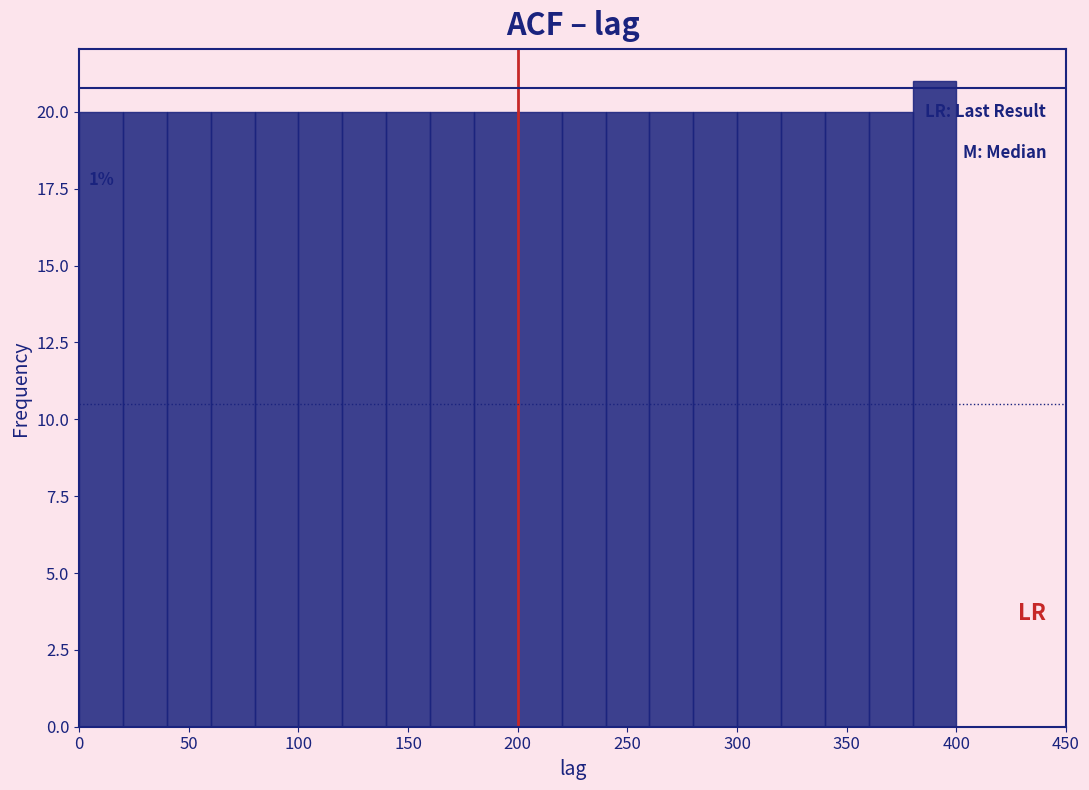

Which range on the x-axis has the tallest bar?

380 to 400